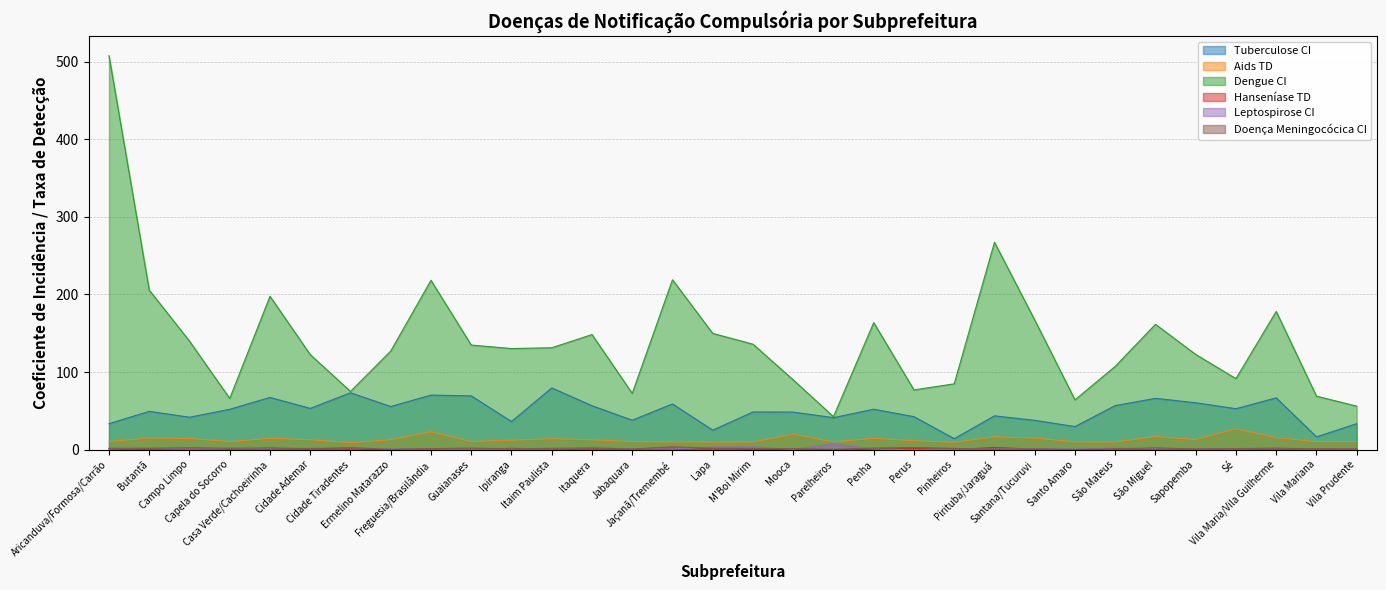

What is the spread (max minus min) of values at Ermelino Matarazzo?

127.2